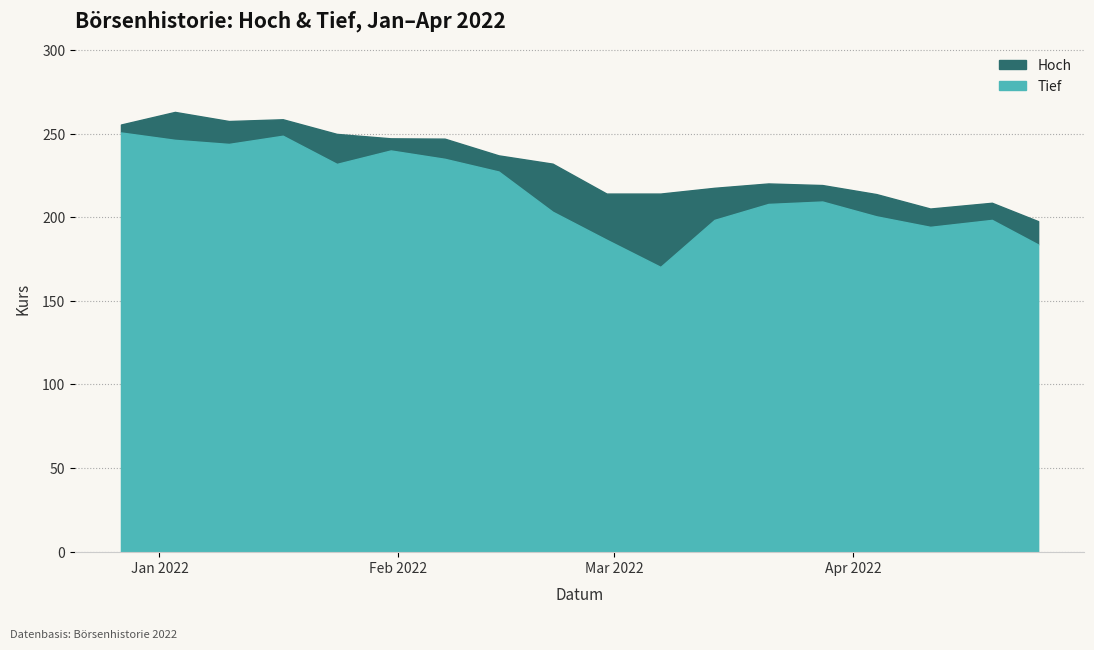

How many data points in Tief are above 209?

9